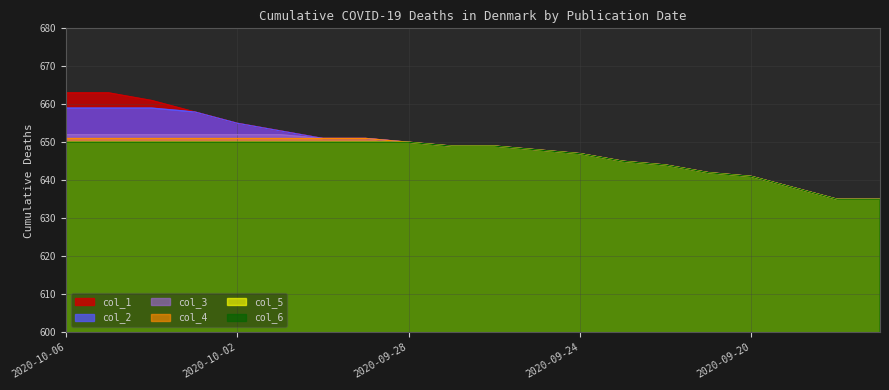

The value of col_5 at 2020-09-20 is 641. True or false?

True